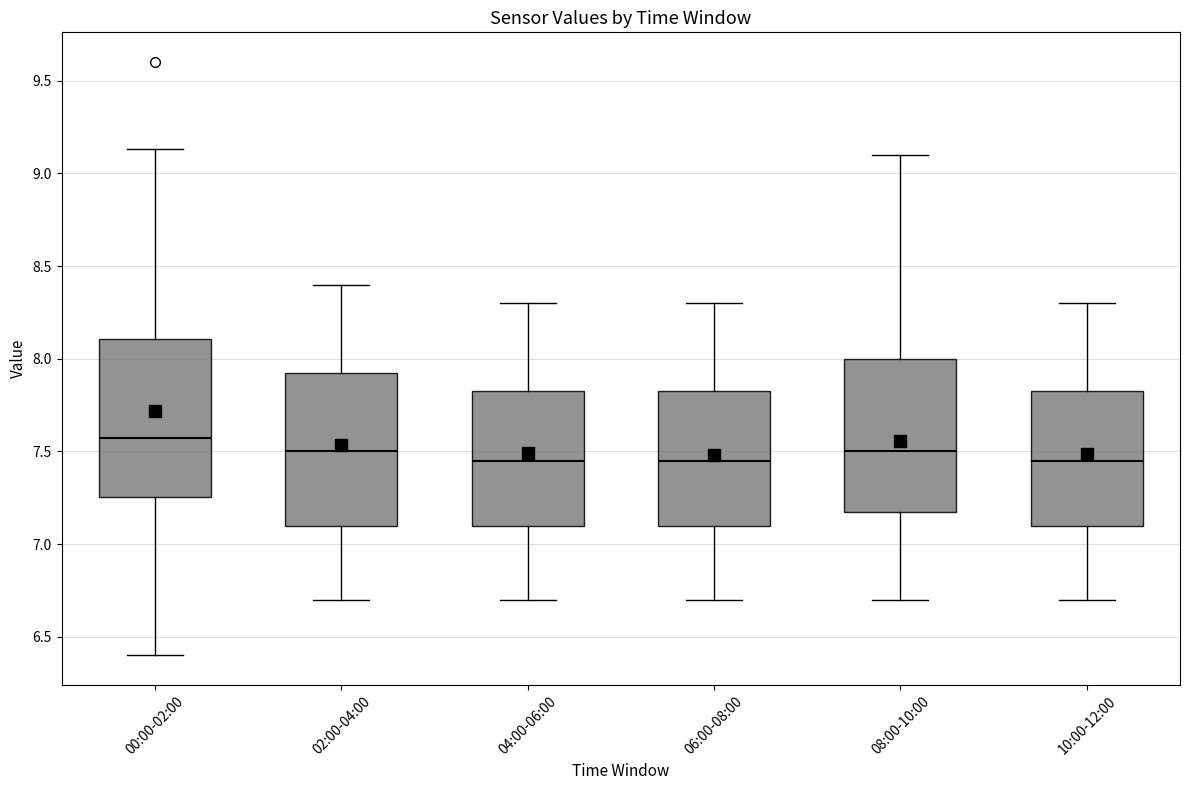

Reading left to right, transcribe this box plot: for each box, give where its median line is, the range the box spans, and where its two whiskers end, as read against the y-axis. The values are not printed on the chart, so give them approximately, as read against the axis.

00:00-02:00: median 7.55, box 7.25 to 8.10, whiskers 6.40 to 9.15
02:00-04:00: median 7.50, box 7.10 to 7.95, whiskers 6.70 to 8.40
04:00-06:00: median 7.45, box 7.10 to 7.85, whiskers 6.70 to 8.30
06:00-08:00: median 7.45, box 7.10 to 7.85, whiskers 6.70 to 8.30
08:00-10:00: median 7.50, box 7.20 to 8.00, whiskers 6.70 to 9.10
10:00-12:00: median 7.45, box 7.10 to 7.85, whiskers 6.70 to 8.30